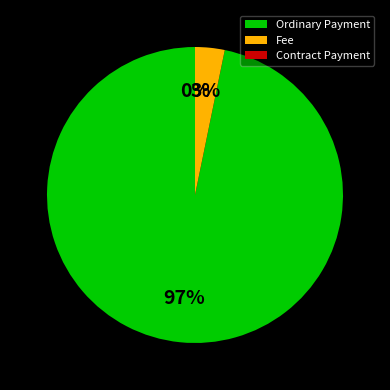

Which category has the smallest portion of the pie?

Contract Payment